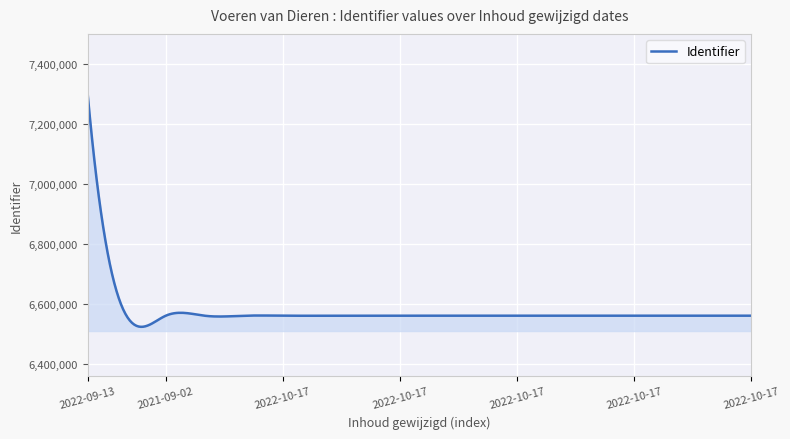

What is the maximum value shown in the chart?

7301085.0